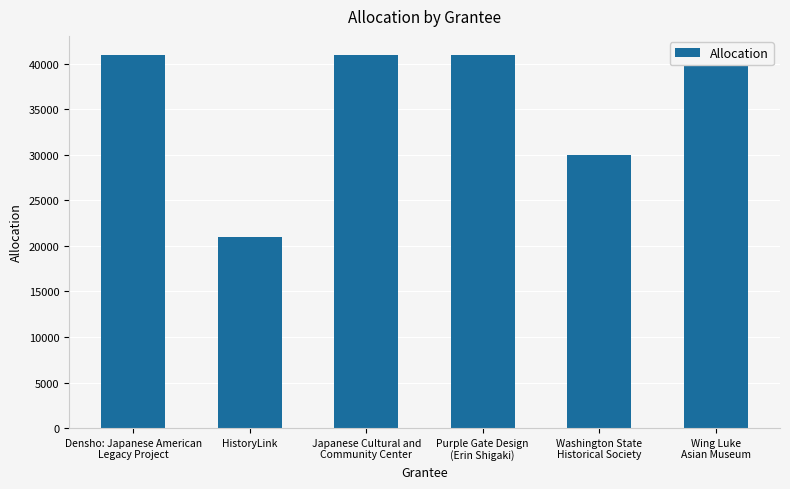

Approximately how many times larger is the value at Japanese Cultural and
Community Center compared to Washington State
Historical Society?

1.4